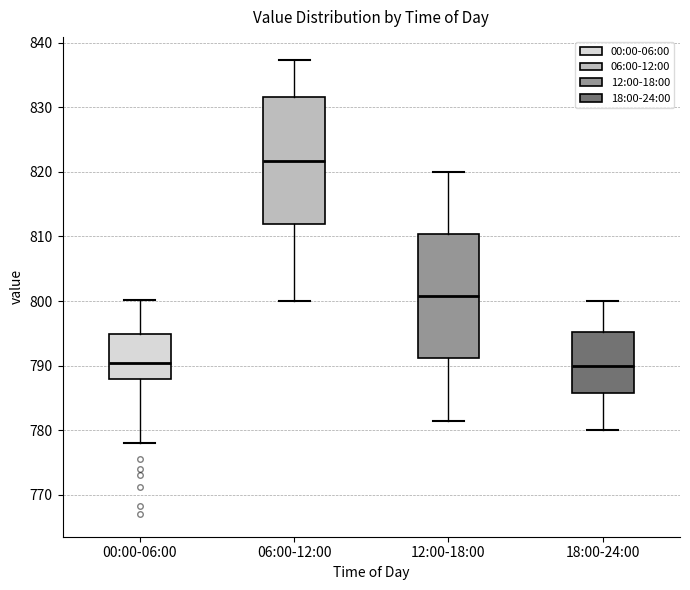

Where is the upper edge of the box for 12:00-18:00 on the y-axis? The values are not printed on the chart, so give them approximately, as read against the axis.

810